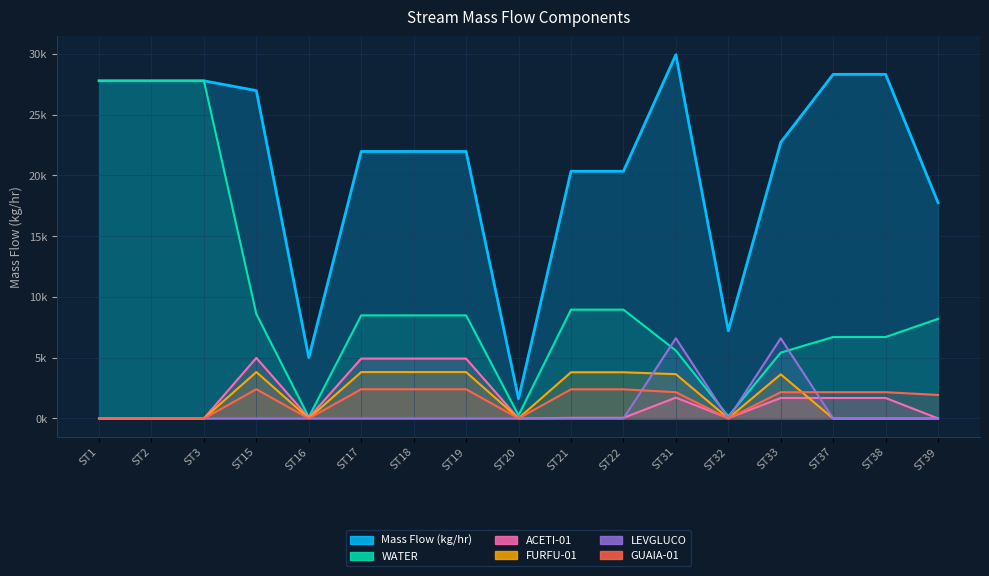

Between ST22 and ST33, which is larger?

ST33